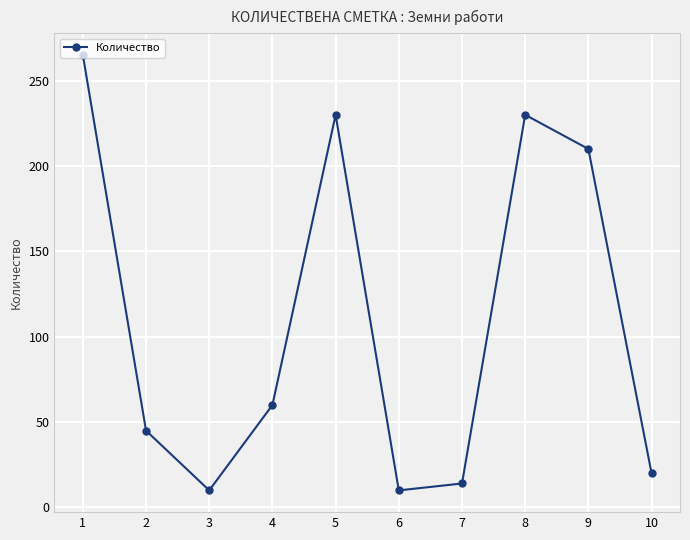

What is the change in value from 4 to 5?

+170.0